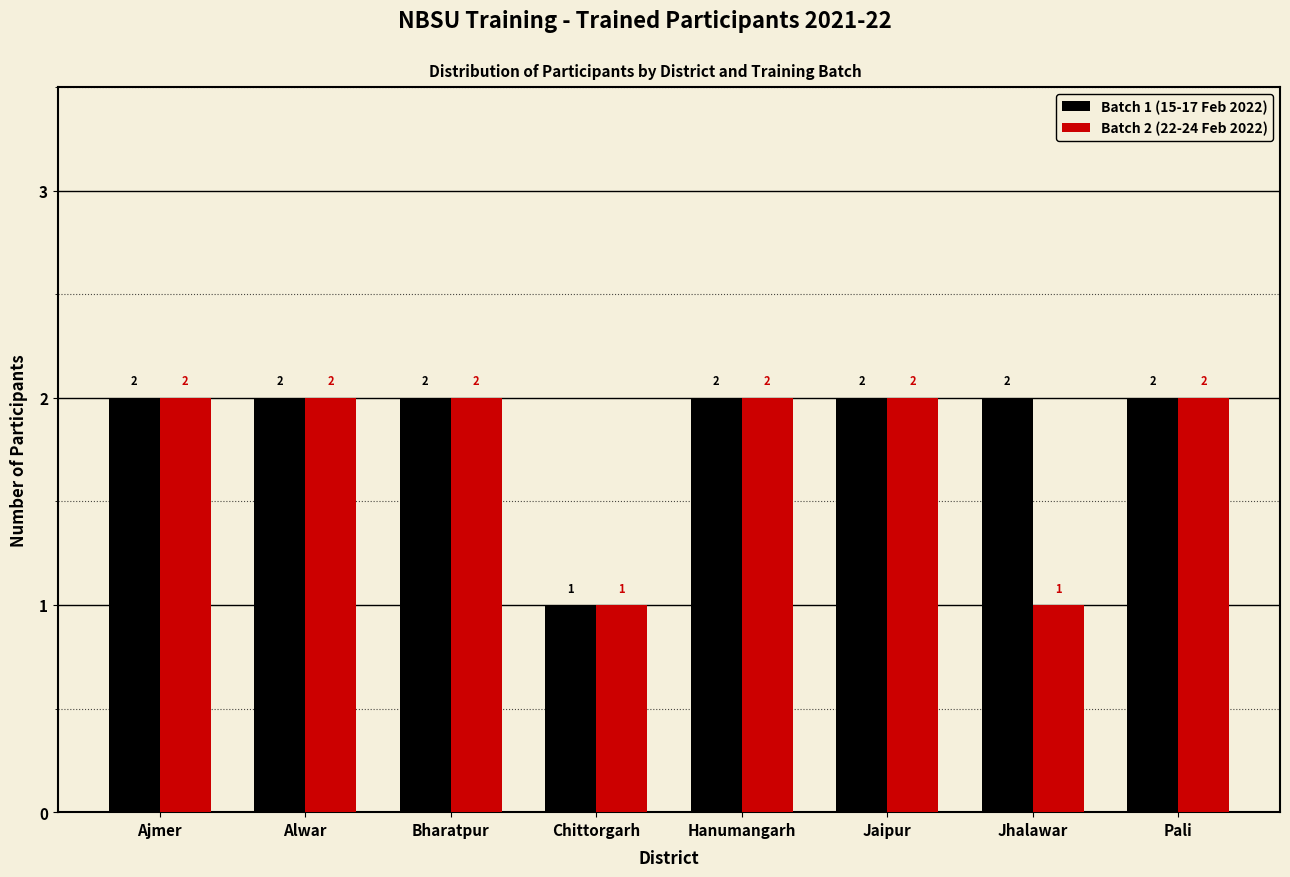

Reading left to right, extract all data points from this chart.

Batch 1 (15-17 Feb 2022): Ajmer=2	Alwar=2	Bharatpur=2	Chittorgarh=1	Hanumangarh=2	Jaipur=2	Jhalawar=2	Pali=2
Batch 2 (22-24 Feb 2022): Ajmer=2	Alwar=2	Bharatpur=2	Chittorgarh=1	Hanumangarh=2	Jaipur=2	Jhalawar=1	Pali=2